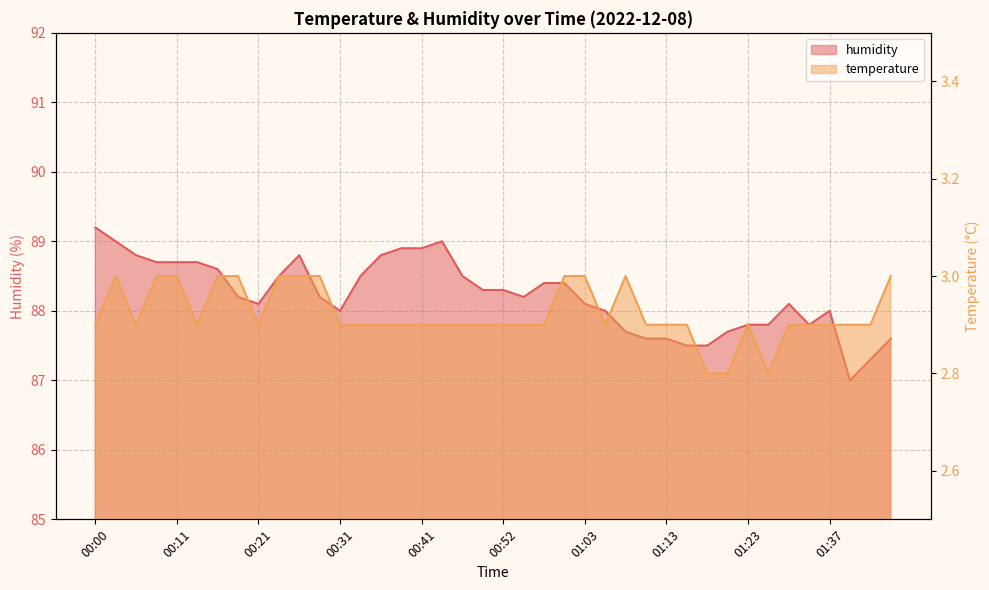

Reading left to right, list all the values displayed in this chart.

humidity: 00:00=89.2	00:02=89.0	00:05=88.8	00:08=88.7	00:11=88.7	00:13=88.7	00:16=88.6	00:18=88.2	00:21=88.1	00:24=88.5	00:26=88.8	00:29=88.2	00:31=88.0	00:34=88.5	00:37=88.8	00:39=88.9	00:41=88.9	00:44=89.0	00:47=88.5	00:49=88.3	00:52=88.3	00:55=88.2	00:57=88.4	01:00=88.4	01:03=88.1	01:05=88.0	01:08=87.7	01:10=87.6	01:13=87.6	01:16=87.5	01:18=87.5	01:21=87.7	01:23=87.8	01:26=87.8	01:28=88.1	01:31=87.8	01:37=88.0	01:39=87.0	01:42=87.3	01:44=87.6
temperature: 00:00=2.9	00:02=3.0	00:05=2.9	00:08=3.0	00:11=3.0	00:13=2.9	00:16=3.0	00:18=3.0	00:21=2.9	00:24=3.0	00:26=3.0	00:29=3.0	00:31=2.9	00:34=2.9	00:37=2.9	00:39=2.9	00:41=2.9	00:44=2.9	00:47=2.9	00:49=2.9	00:52=2.9	00:55=2.9	00:57=2.9	01:00=3.0	01:03=3.0	01:05=2.9	01:08=3.0	01:10=2.9	01:13=2.9	01:16=2.9	01:18=2.8	01:21=2.8	01:23=2.9	01:26=2.8	01:28=2.9	01:31=2.9	01:37=2.9	01:39=2.9	01:42=2.9	01:44=3.0